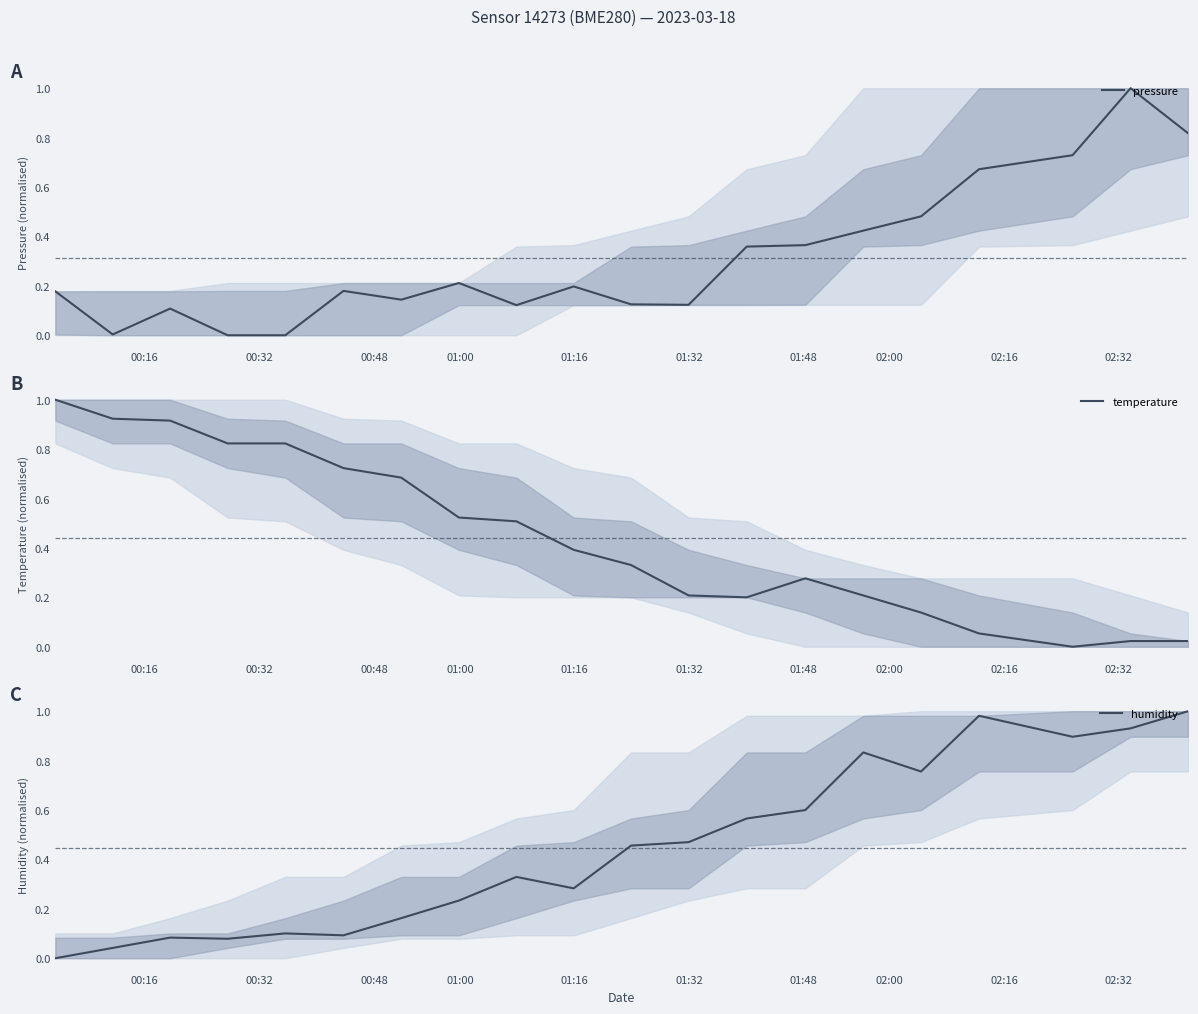

At 01:00, list the series in order from smallest to largest.

pressure, humidity, temperature